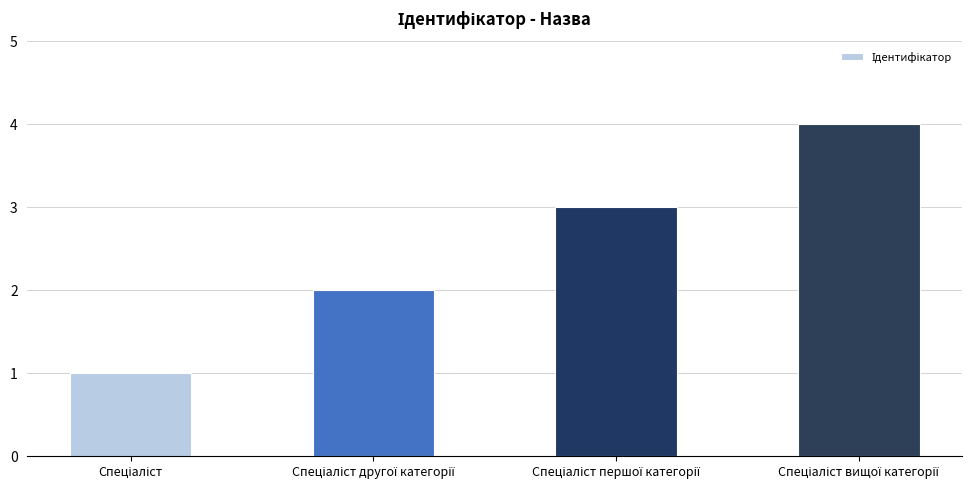

What is the difference between the maximum and minimum values?

3